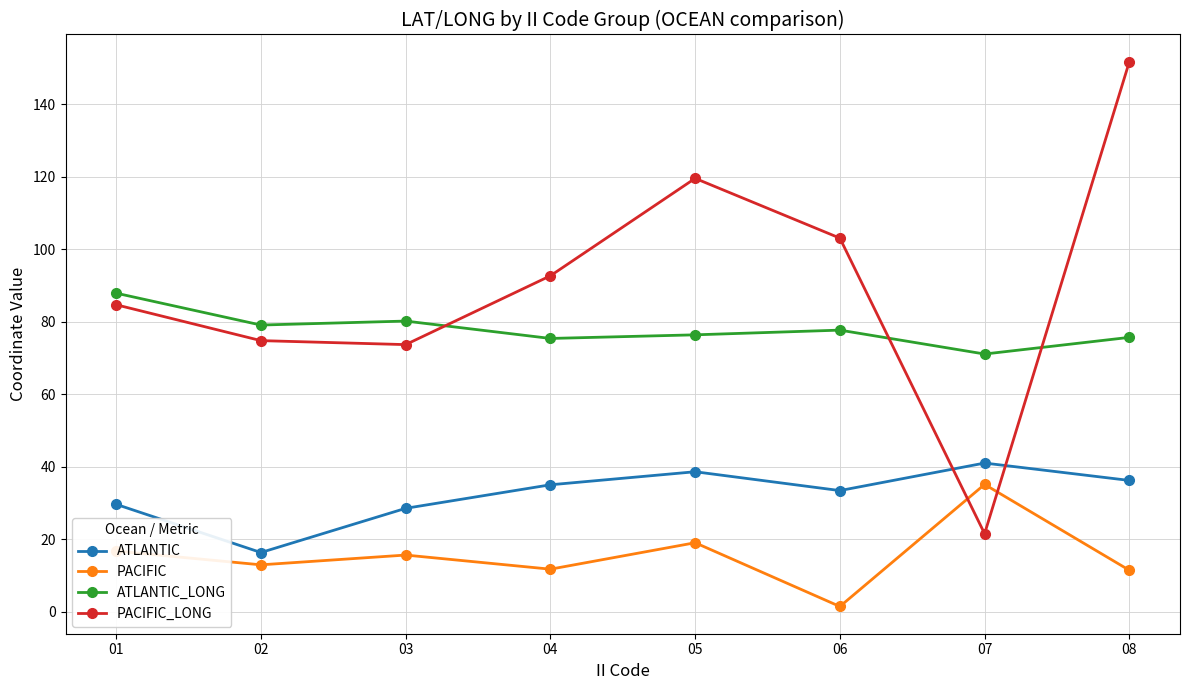

True or false: ATLANTIC and PACIFIC_LONG intersect in this chart.

True